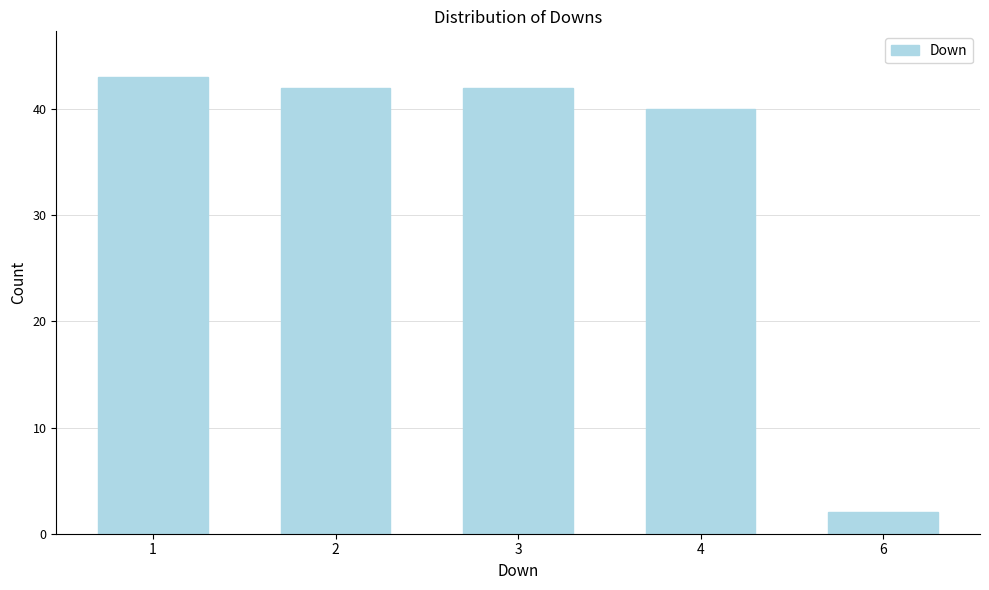

Reading left to right, extract all data points from this chart.

1=43	2=42	3=42	4=40	6=2